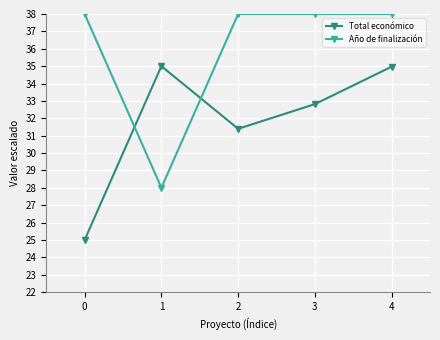

What is the value of the Total económico point at the 2nd from the left?

35.0